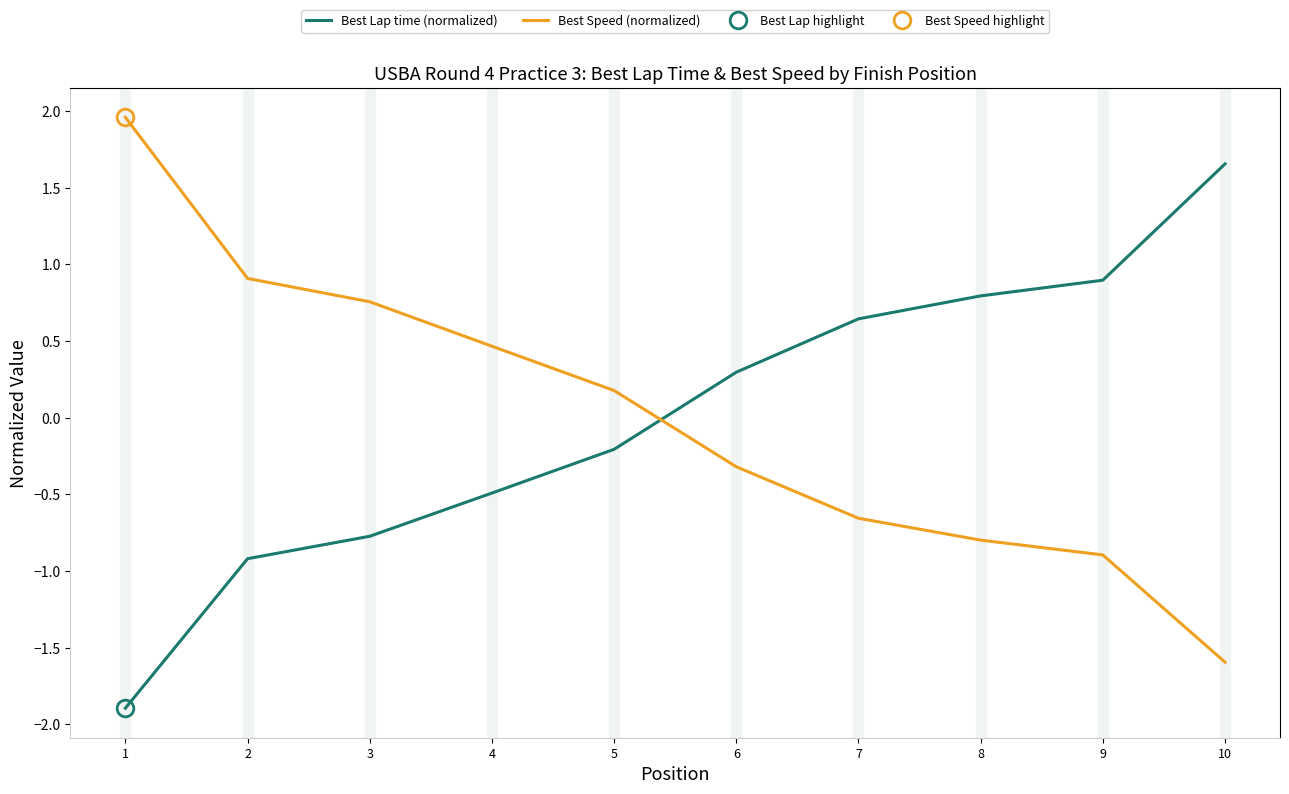

What is the maximum value shown in the chart?

2.0